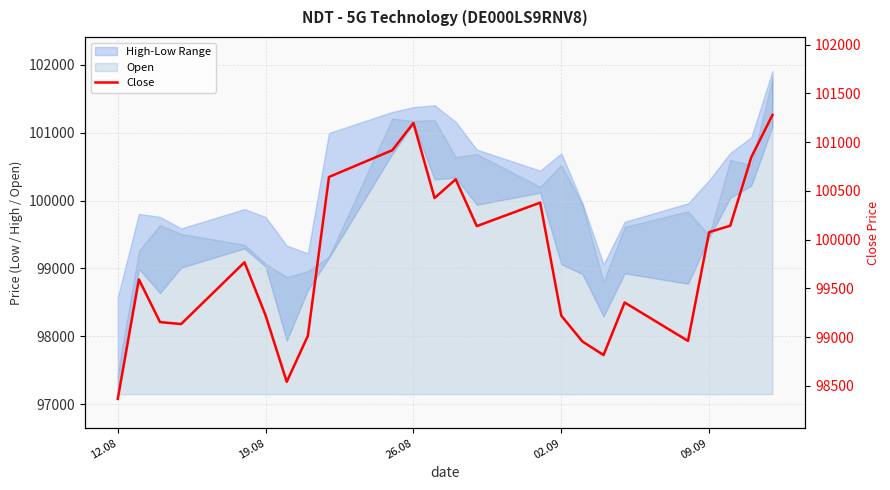

What is the minimum value shown in the chart?

98365